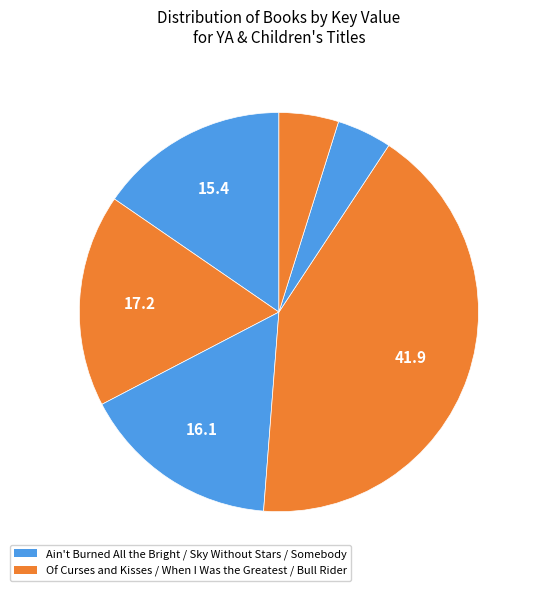

Rank the categories by value from highest to lowest.

When I Was the Greatest, Of Curses and Kisses, Sky Without Stars, Ain't Burned All the Bright, Bull Rider, Somebody, Please Tell Me Who I Am